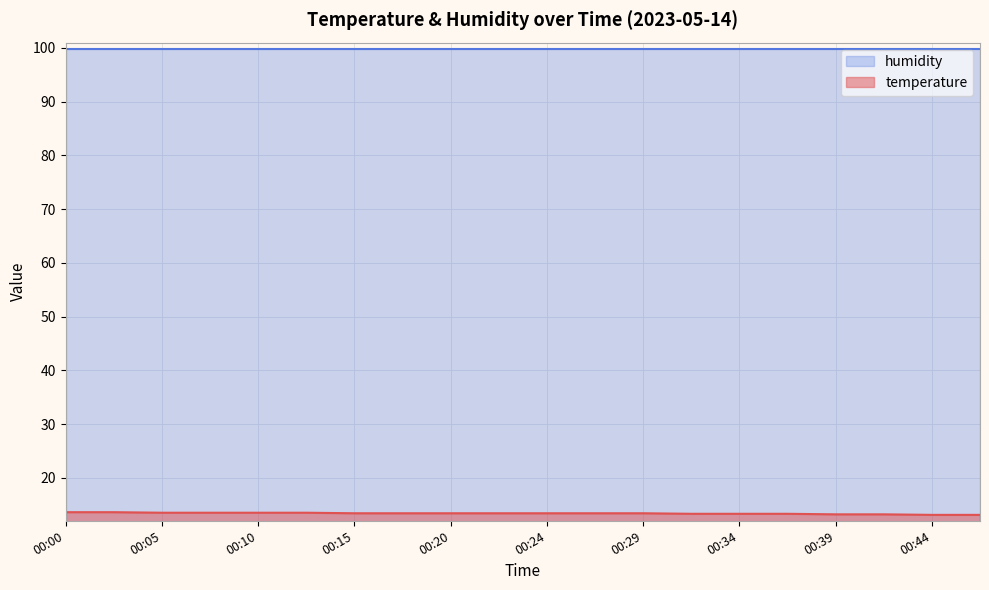

True or false: humidity has a value of 99.9 at 00:05.

True